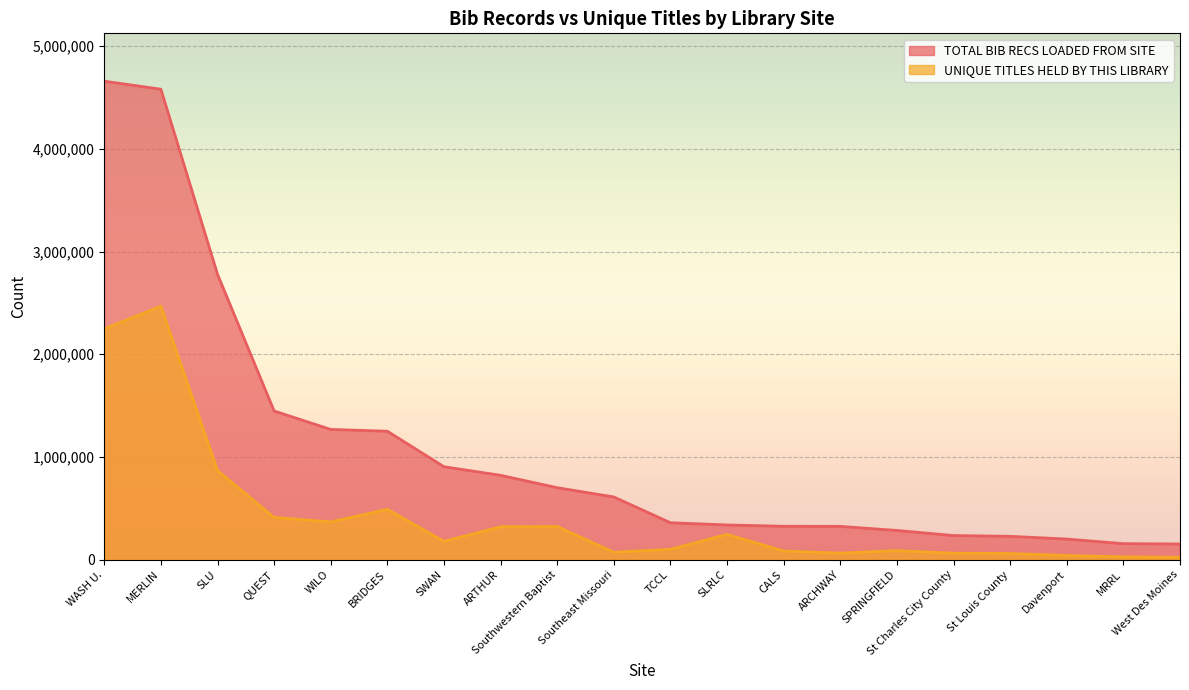

At how many categories does at least one series exceed 1128699?

6